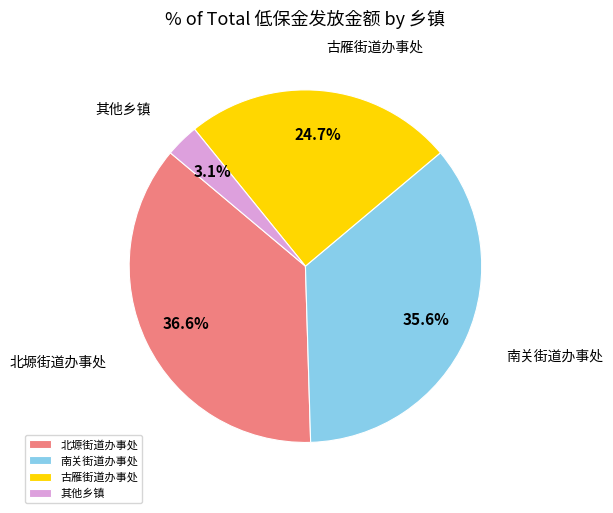

Approximately how many times larger is the value at 北塬街道办事处 compared to 古雁街道办事处?

1.5